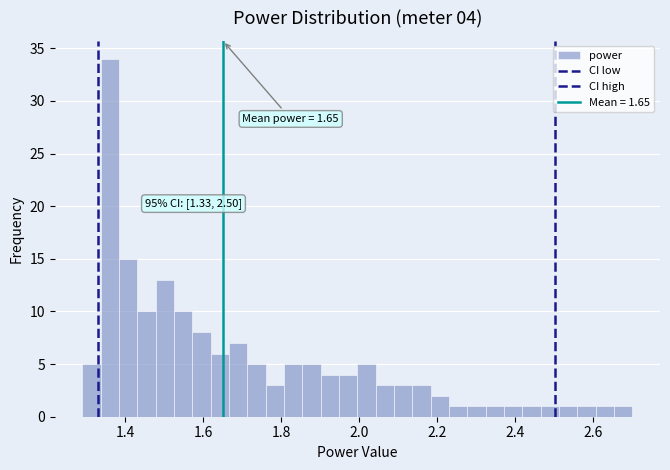

Read against the x-axis, roughly where is the centre of the tallest bar?

1.36